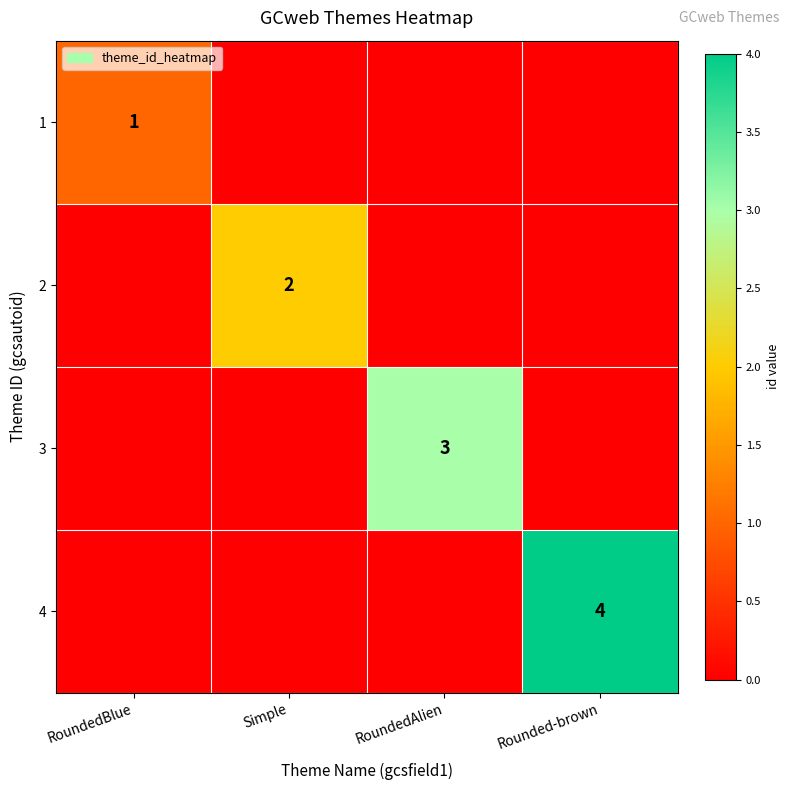

Is it true that 1 equals 1 at RoundedBlue?

True